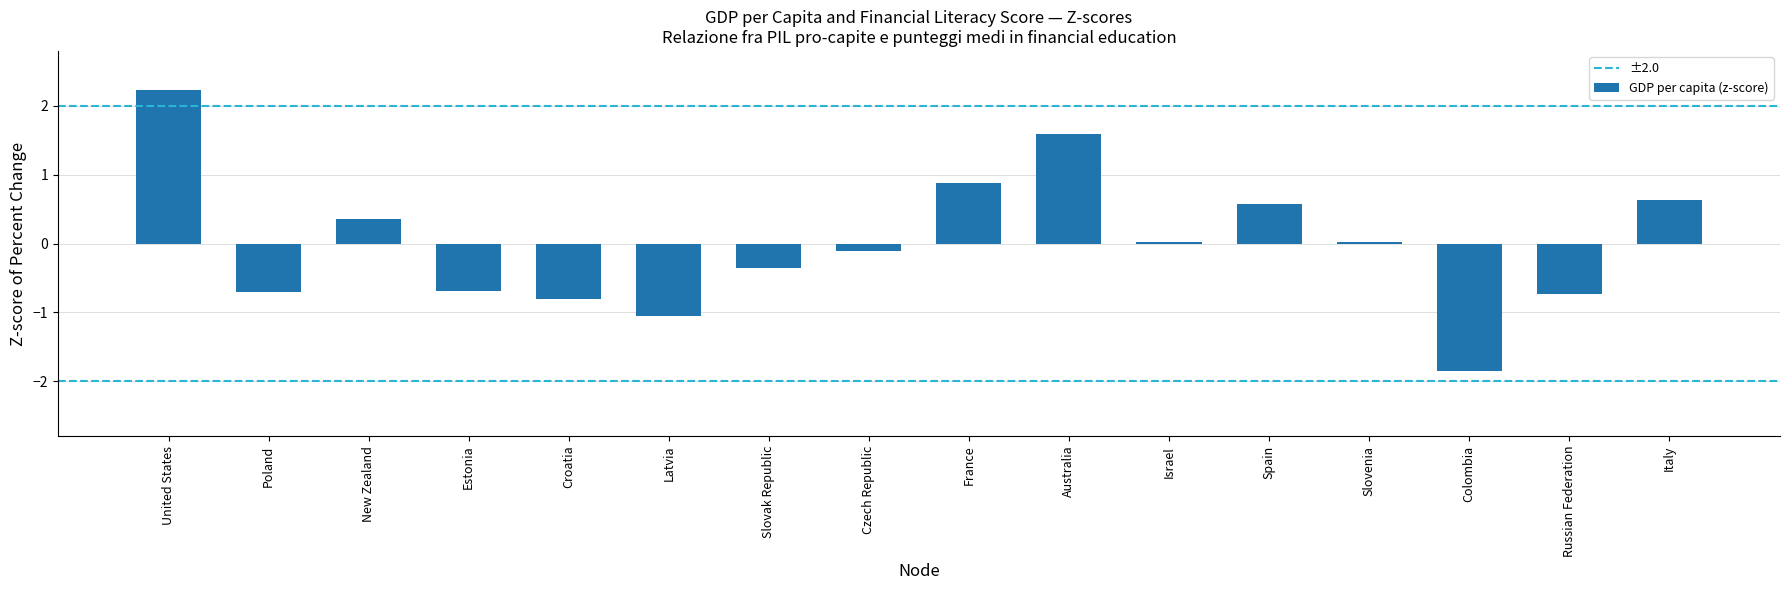

At which label does the data first exceed 0?

United States